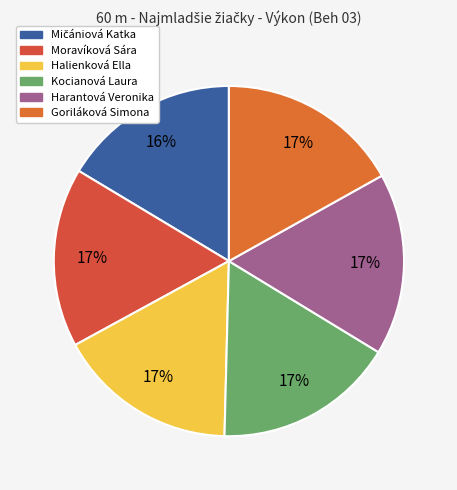

Is there any slice that represents more than half of the pie?

No